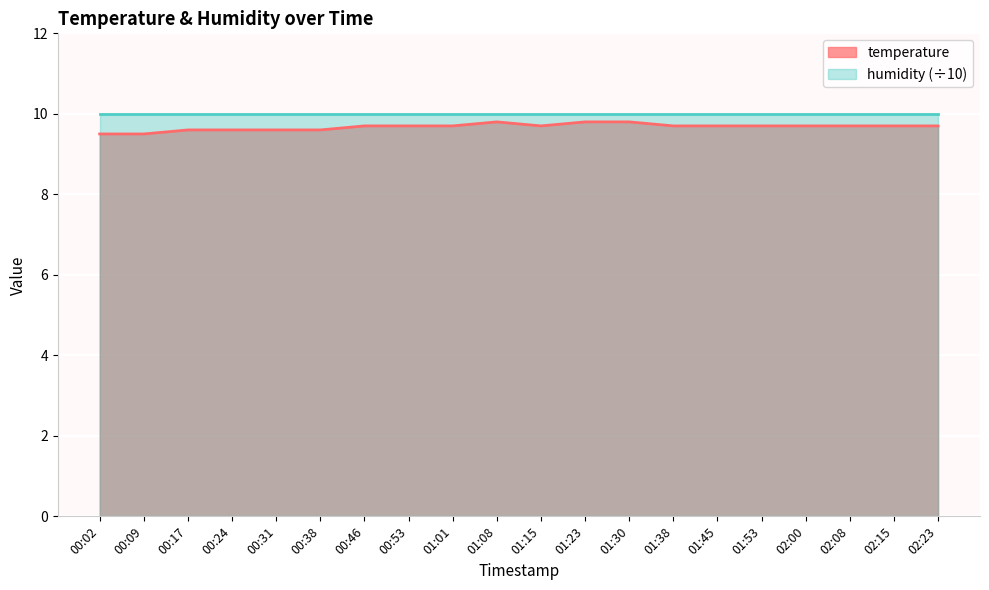

At which category does the data reach its first local peak?

01:08